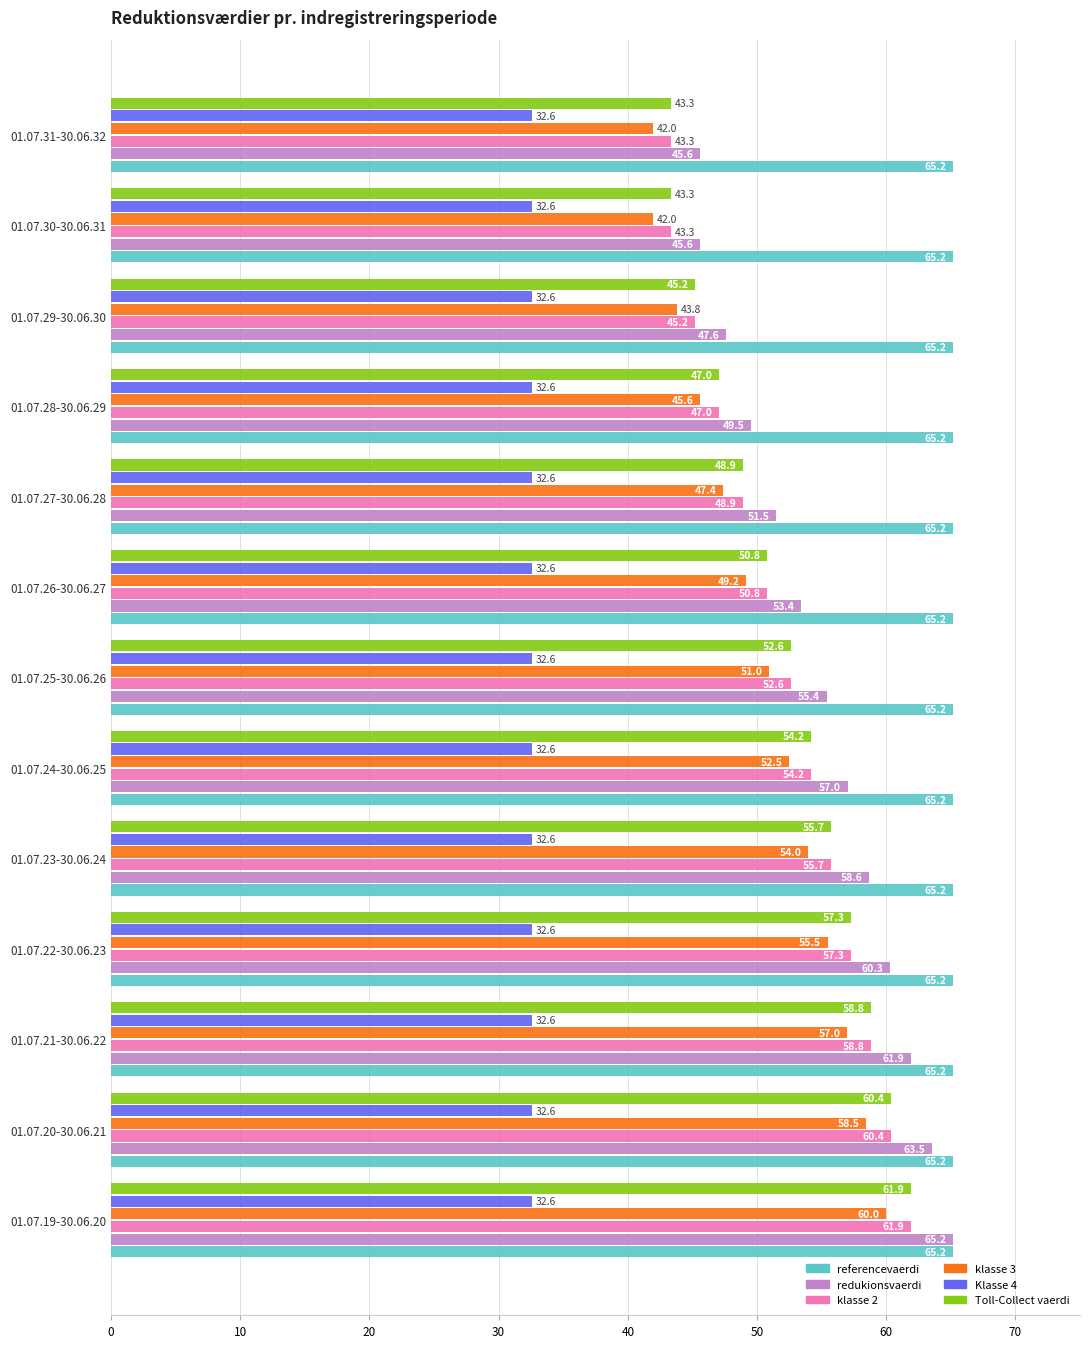

Where is Toll-Collect vaerdi nearest to the value 52?

01.07.25-30.06.26